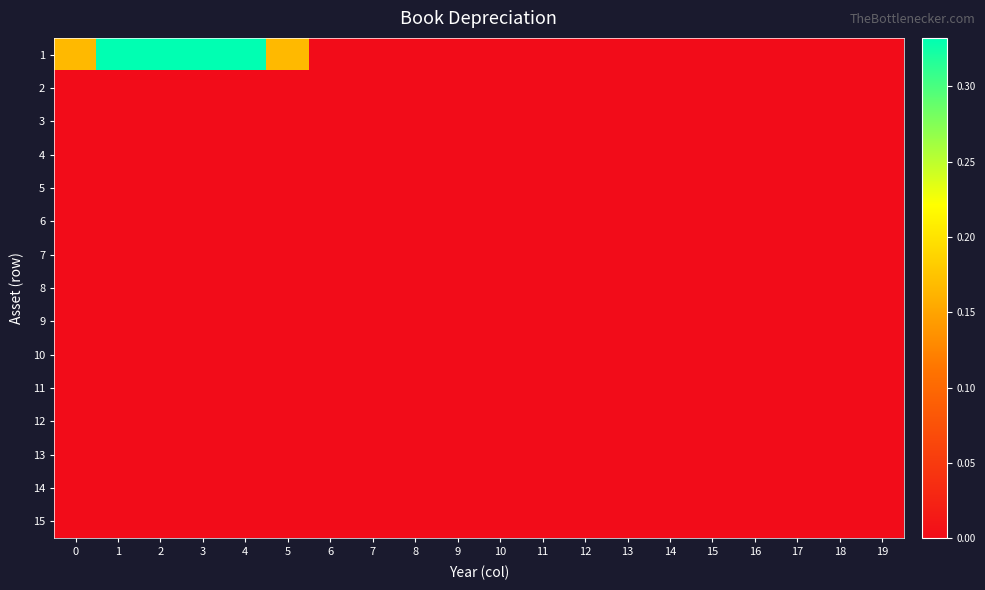

Reading left to right, transcribe all the data shown in this chart.

1: 0=0.2	1=0.3	2=0.3	3=0.3	4=0.3	5=0.2	6=0.0	7=0.0	8=0.0	9=0.0	10=0.0	11=0.0	12=0.0	13=0.0	14=0.0	15=0.0	16=0.0	17=0.0	18=0.0	19=0.0
2: 0=0.0	1=0.0	2=0.0	3=0.0	4=0.0	5=0.0	6=0.0	7=0.0	8=0.0	9=0.0	10=0.0	11=0.0	12=0.0	13=0.0	14=0.0	15=0.0	16=0.0	17=0.0	18=0.0	19=0.0
3: 0=0.0	1=0.0	2=0.0	3=0.0	4=0.0	5=0.0	6=0.0	7=0.0	8=0.0	9=0.0	10=0.0	11=0.0	12=0.0	13=0.0	14=0.0	15=0.0	16=0.0	17=0.0	18=0.0	19=0.0
4: 0=0.0	1=0.0	2=0.0	3=0.0	4=0.0	5=0.0	6=0.0	7=0.0	8=0.0	9=0.0	10=0.0	11=0.0	12=0.0	13=0.0	14=0.0	15=0.0	16=0.0	17=0.0	18=0.0	19=0.0
5: 0=0.0	1=0.0	2=0.0	3=0.0	4=0.0	5=0.0	6=0.0	7=0.0	8=0.0	9=0.0	10=0.0	11=0.0	12=0.0	13=0.0	14=0.0	15=0.0	16=0.0	17=0.0	18=0.0	19=0.0
6: 0=0.0	1=0.0	2=0.0	3=0.0	4=0.0	5=0.0	6=0.0	7=0.0	8=0.0	9=0.0	10=0.0	11=0.0	12=0.0	13=0.0	14=0.0	15=0.0	16=0.0	17=0.0	18=0.0	19=0.0
7: 0=0.0	1=0.0	2=0.0	3=0.0	4=0.0	5=0.0	6=0.0	7=0.0	8=0.0	9=0.0	10=0.0	11=0.0	12=0.0	13=0.0	14=0.0	15=0.0	16=0.0	17=0.0	18=0.0	19=0.0
8: 0=0.0	1=0.0	2=0.0	3=0.0	4=0.0	5=0.0	6=0.0	7=0.0	8=0.0	9=0.0	10=0.0	11=0.0	12=0.0	13=0.0	14=0.0	15=0.0	16=0.0	17=0.0	18=0.0	19=0.0
9: 0=0.0	1=0.0	2=0.0	3=0.0	4=0.0	5=0.0	6=0.0	7=0.0	8=0.0	9=0.0	10=0.0	11=0.0	12=0.0	13=0.0	14=0.0	15=0.0	16=0.0	17=0.0	18=0.0	19=0.0
10: 0=0.0	1=0.0	2=0.0	3=0.0	4=0.0	5=0.0	6=0.0	7=0.0	8=0.0	9=0.0	10=0.0	11=0.0	12=0.0	13=0.0	14=0.0	15=0.0	16=0.0	17=0.0	18=0.0	19=0.0
11: 0=0.0	1=0.0	2=0.0	3=0.0	4=0.0	5=0.0	6=0.0	7=0.0	8=0.0	9=0.0	10=0.0	11=0.0	12=0.0	13=0.0	14=0.0	15=0.0	16=0.0	17=0.0	18=0.0	19=0.0
12: 0=0.0	1=0.0	2=0.0	3=0.0	4=0.0	5=0.0	6=0.0	7=0.0	8=0.0	9=0.0	10=0.0	11=0.0	12=0.0	13=0.0	14=0.0	15=0.0	16=0.0	17=0.0	18=0.0	19=0.0
13: 0=0.0	1=0.0	2=0.0	3=0.0	4=0.0	5=0.0	6=0.0	7=0.0	8=0.0	9=0.0	10=0.0	11=0.0	12=0.0	13=0.0	14=0.0	15=0.0	16=0.0	17=0.0	18=0.0	19=0.0
14: 0=0.0	1=0.0	2=0.0	3=0.0	4=0.0	5=0.0	6=0.0	7=0.0	8=0.0	9=0.0	10=0.0	11=0.0	12=0.0	13=0.0	14=0.0	15=0.0	16=0.0	17=0.0	18=0.0	19=0.0
15: 0=0.0	1=0.0	2=0.0	3=0.0	4=0.0	5=0.0	6=0.0	7=0.0	8=0.0	9=0.0	10=0.0	11=0.0	12=0.0	13=0.0	14=0.0	15=0.0	16=0.0	17=0.0	18=0.0	19=0.0